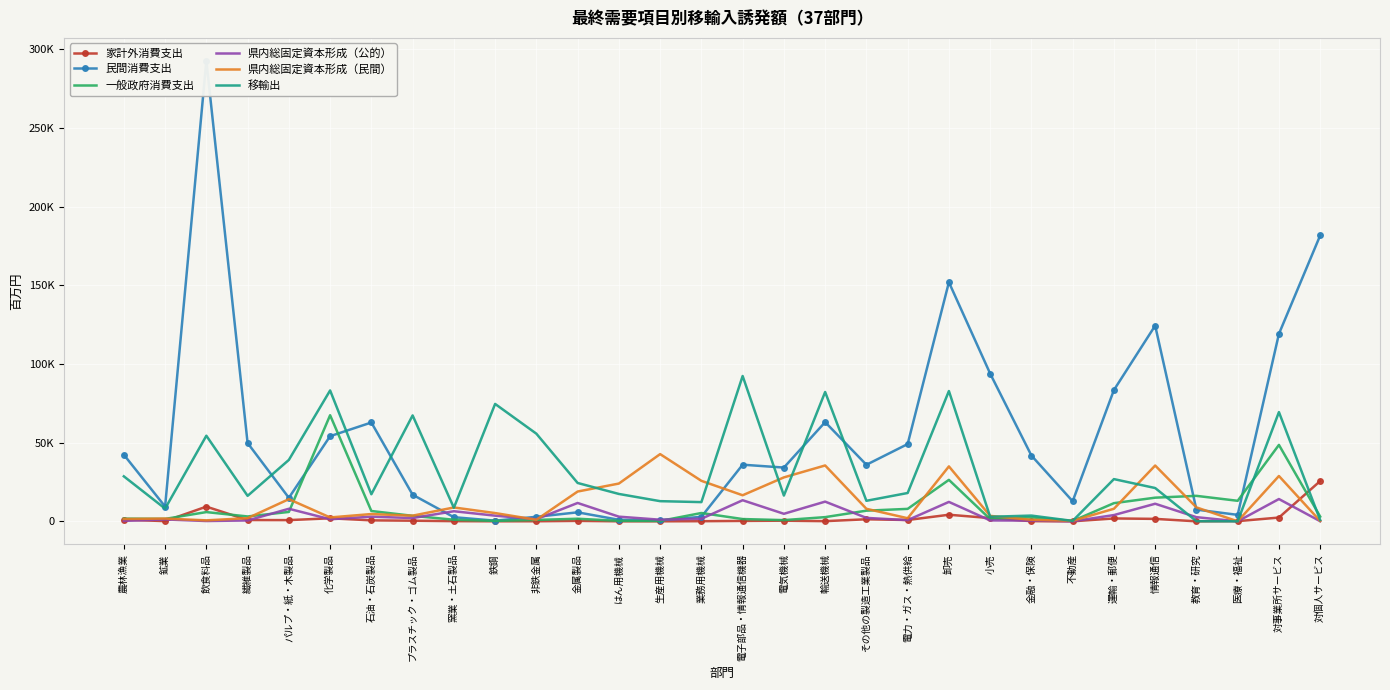

At which category is the sum across all series the highest?

飲食料品